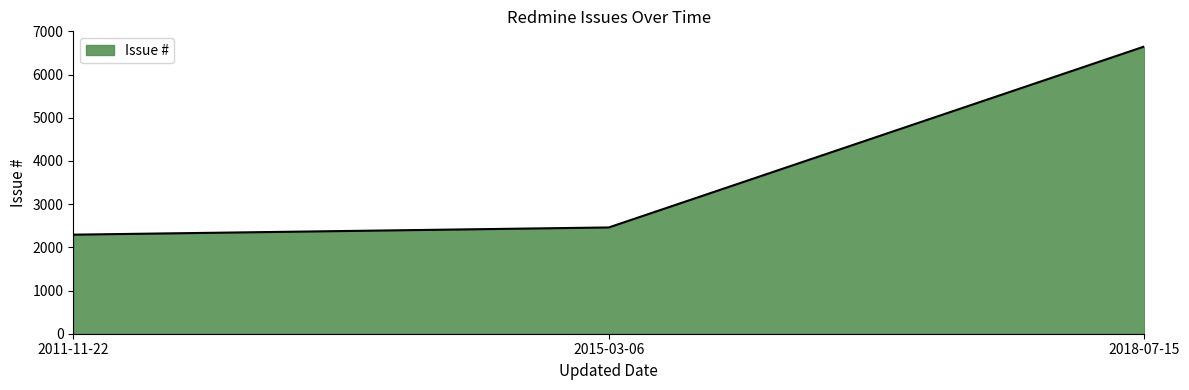

How many lines are shown in the chart?

1